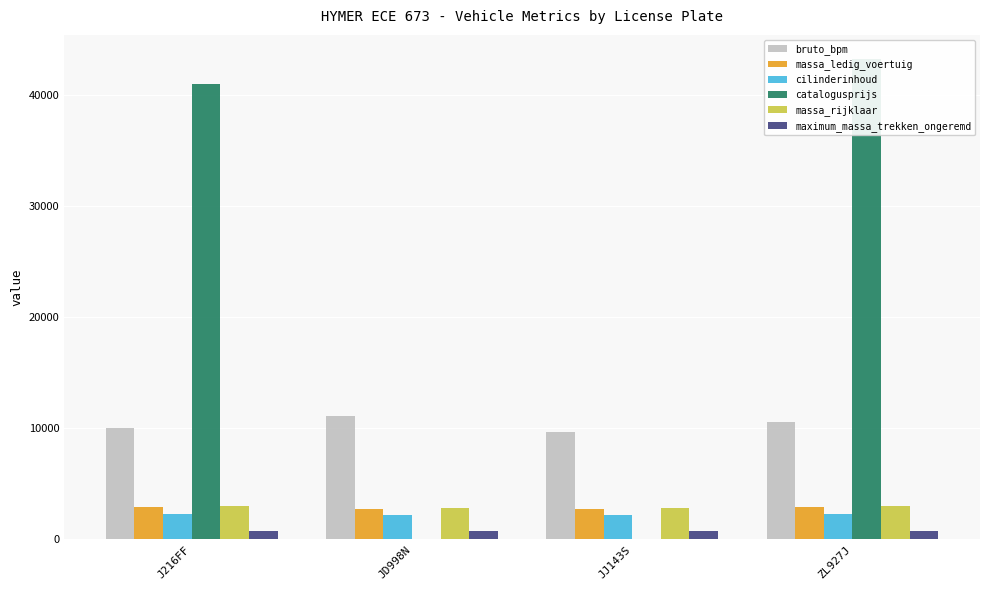

Which label corresponds to the smallest value in the chart?

JD998N